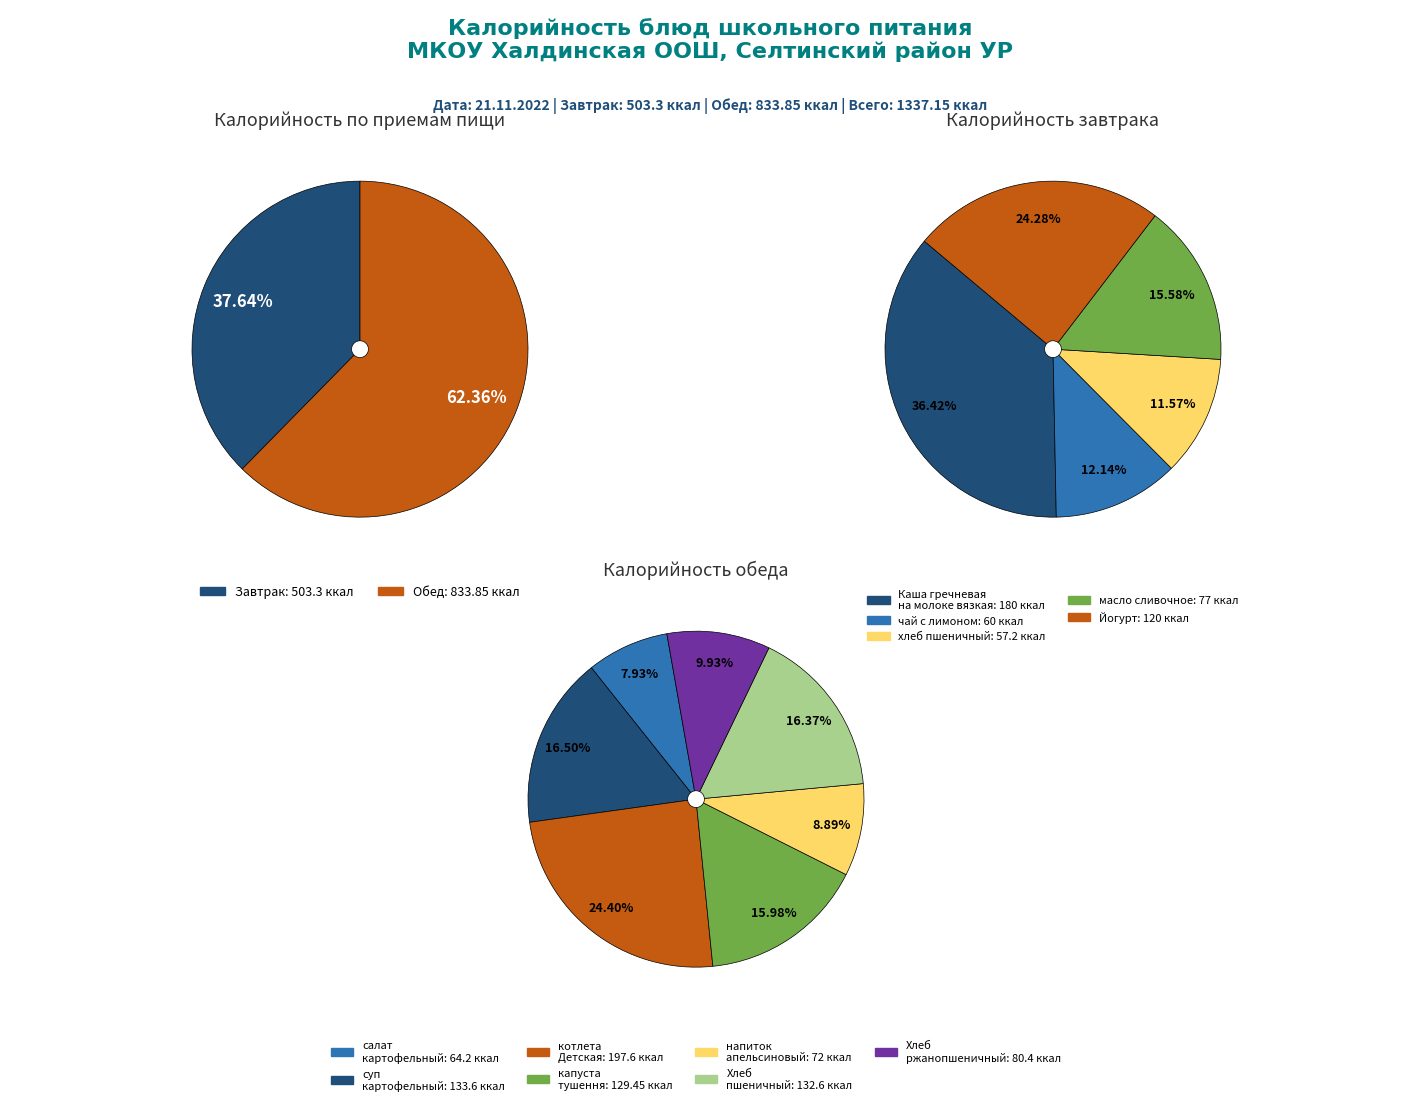

True or false: котлета Детская accounts for 1% of the total.

False